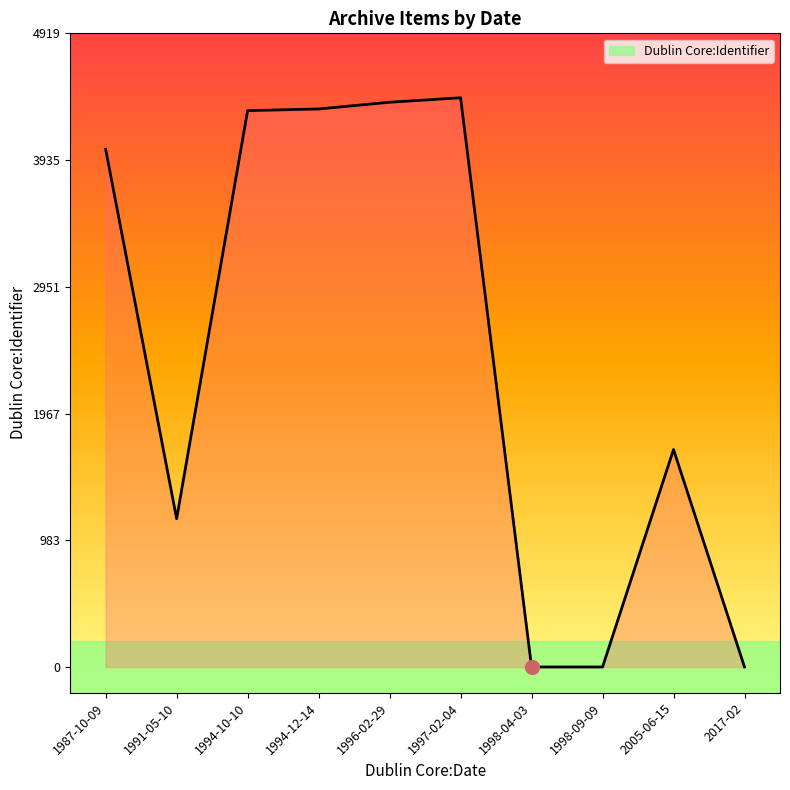

What is the difference between the maximum and minimum values?

4419